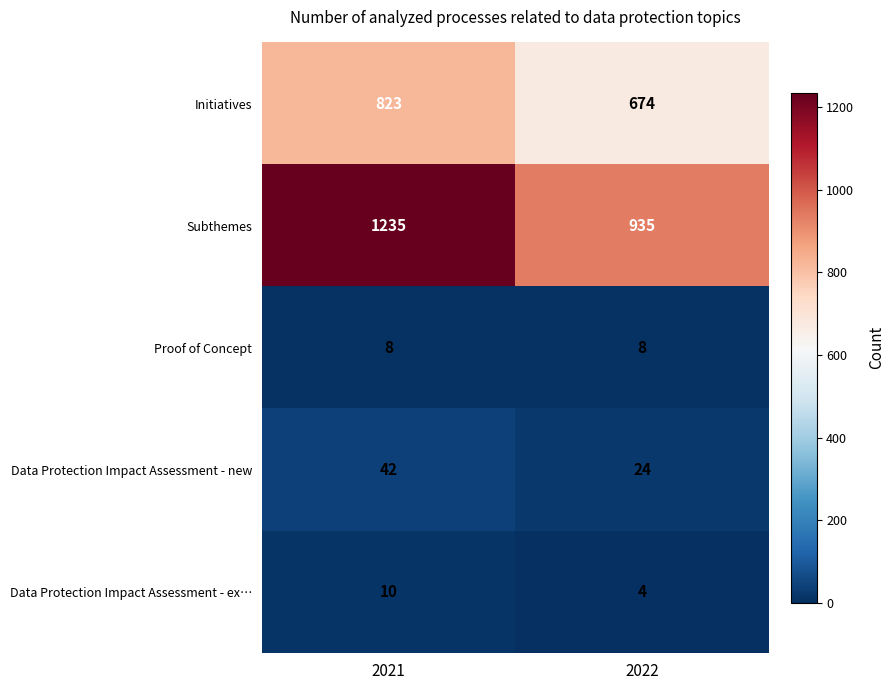

What is the spread (max minus min) of values at 2022?

931